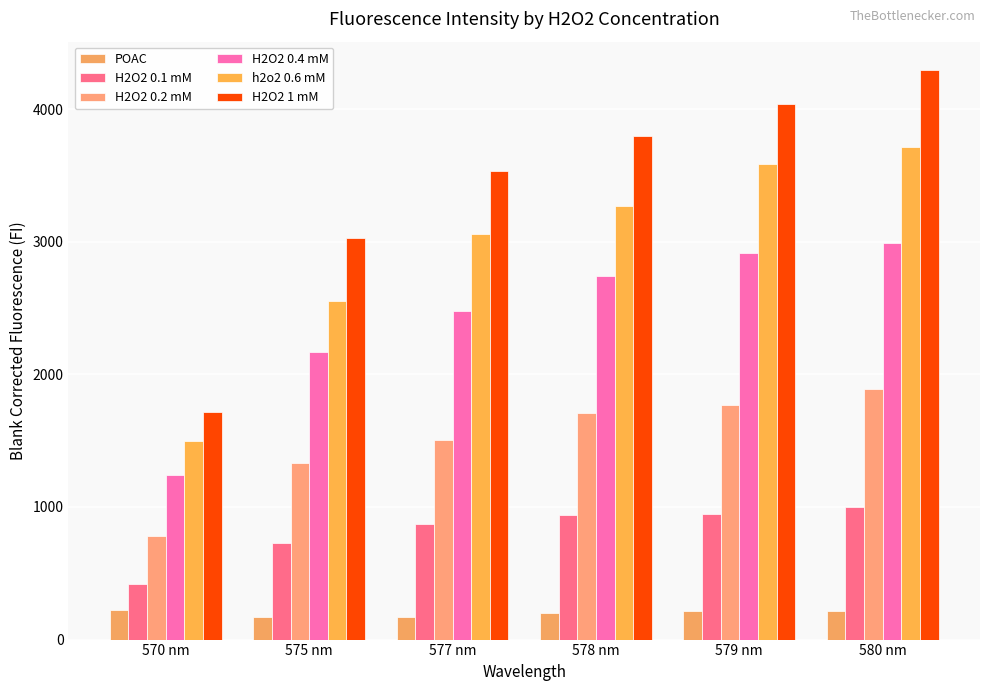

True or false: h2o2 0.6 mM has a value of 2553 at 575 nm.

True